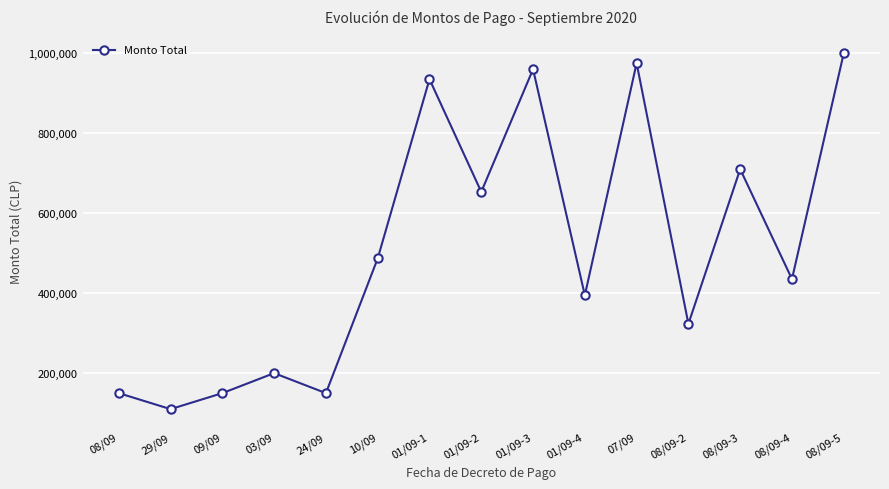

Where is the data nearest to the value 555000?

10/09